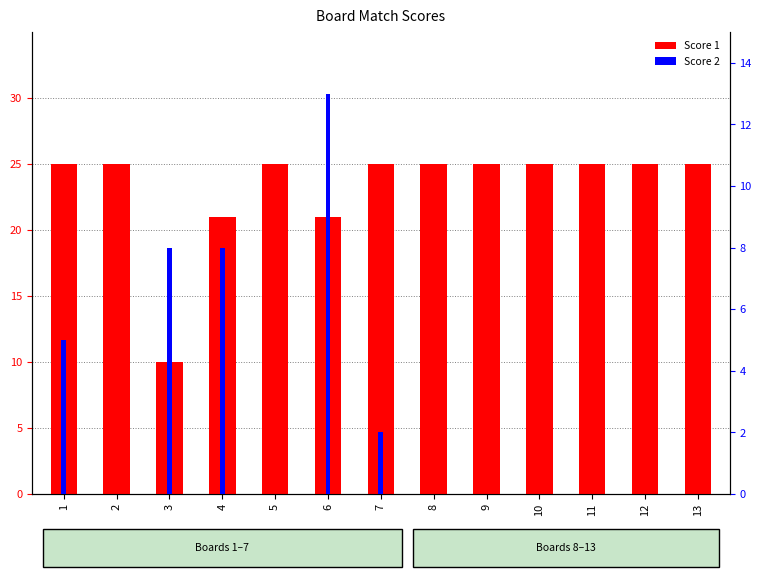

Which series has the widest spread of values?

Score 1